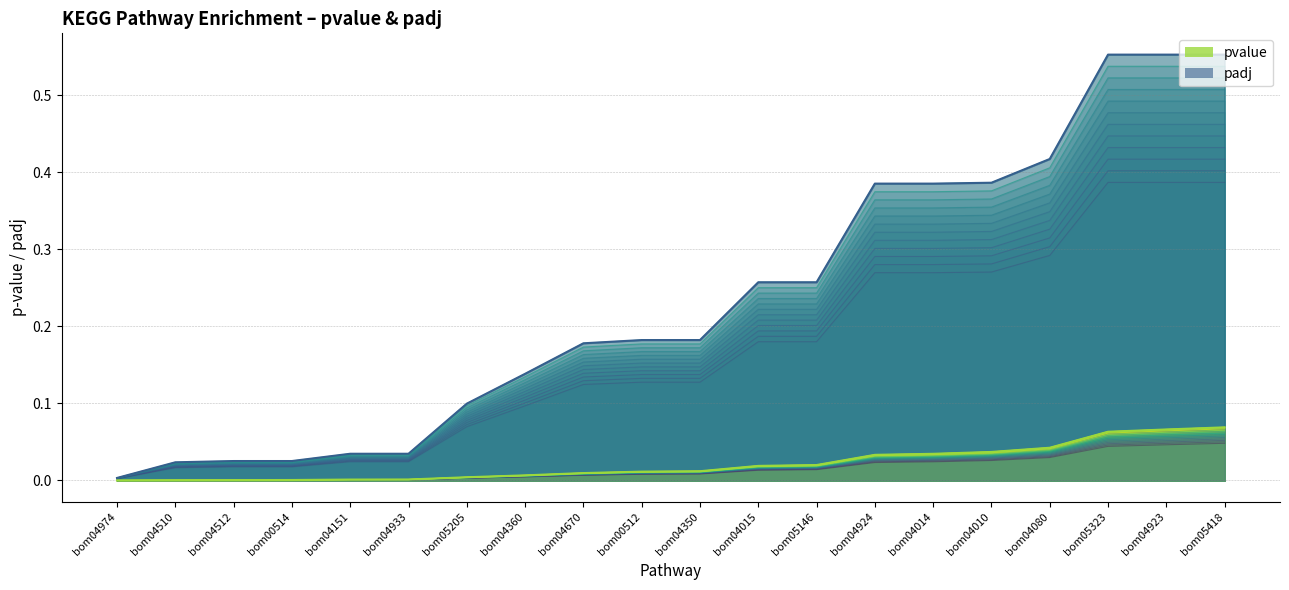

Does the chart display data point markers on the line(s)?

No